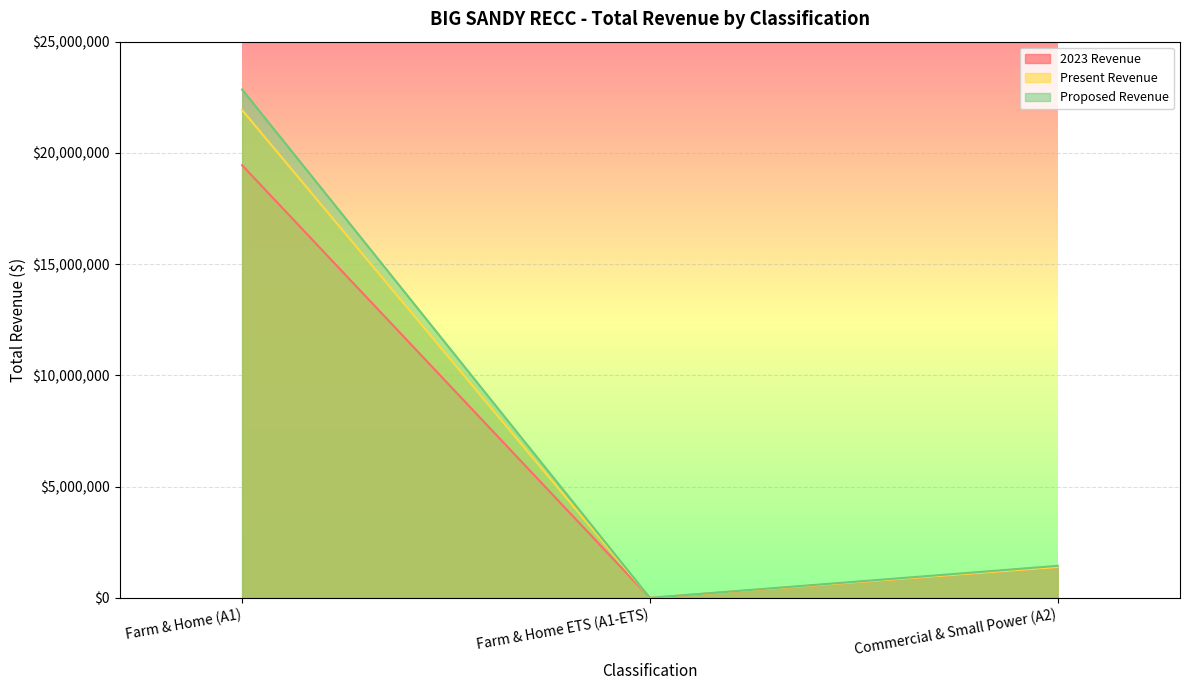

What are all the series names shown in the legend?

2023 Revenue, Present Revenue, Proposed Revenue